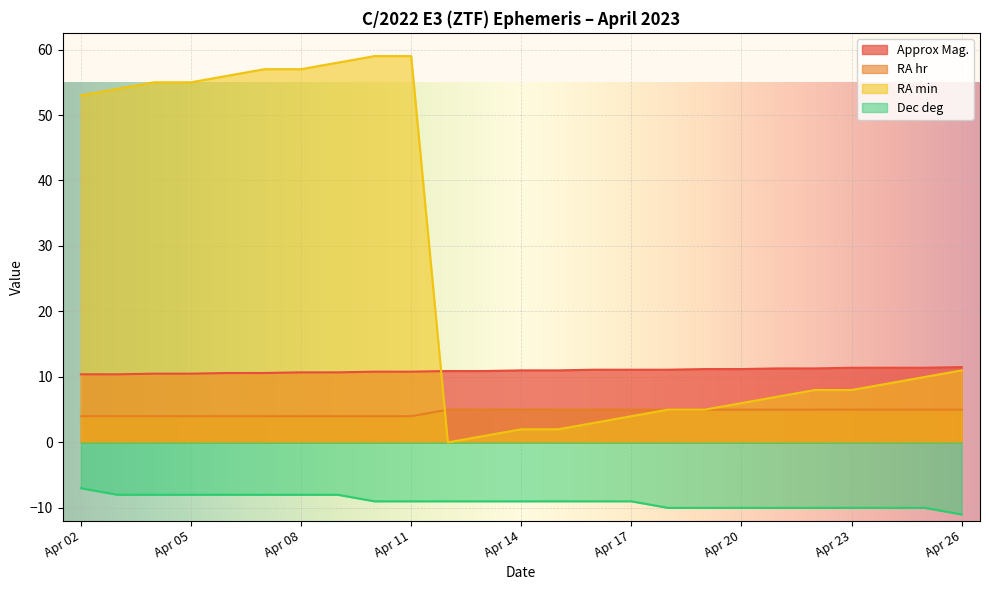

What is the value of the Dec deg point at the 11th from the left?

-9.0